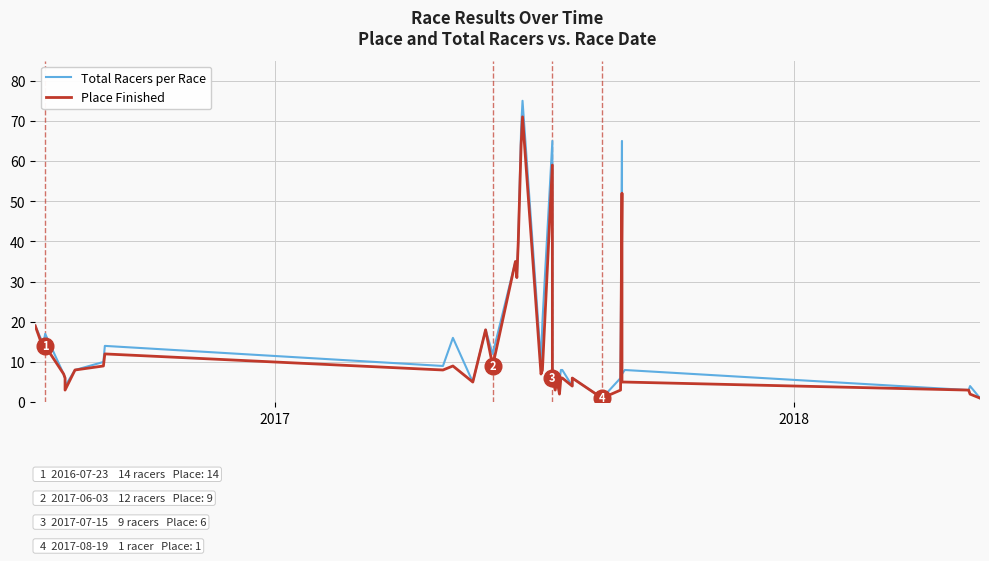

What are all the series names shown in the legend?

Total Racers per Race, Place Finished